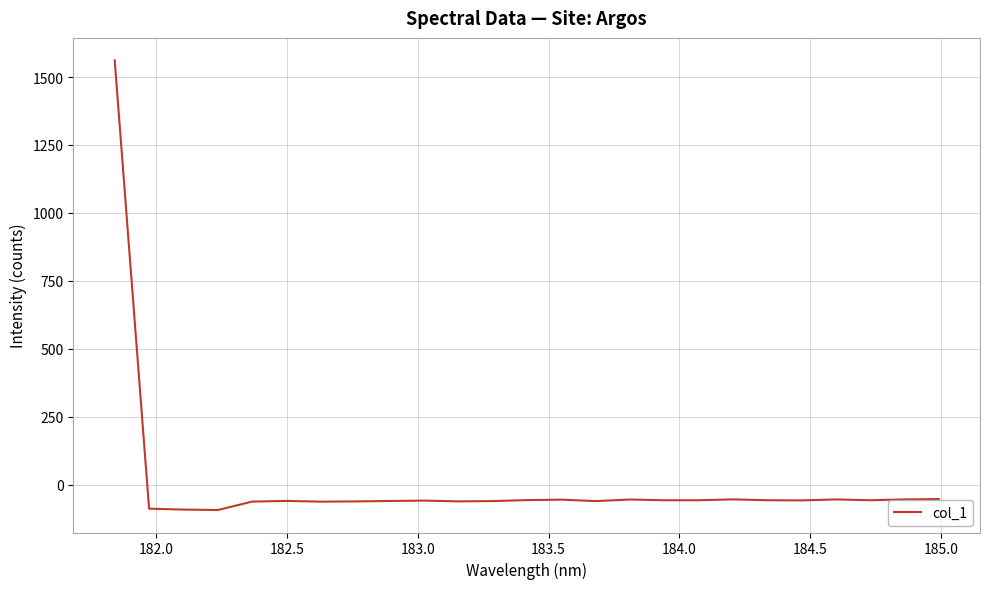

What is the difference between the maximum and minimum values?

1653.7